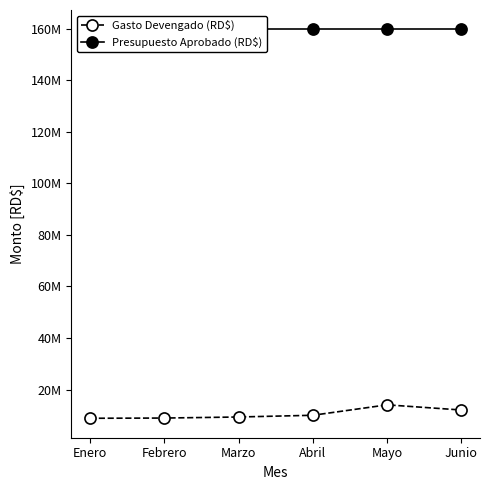

True or false: Presupuesto Aprobado (RD$) and Gasto Devengado (RD$) cross at least once.

False